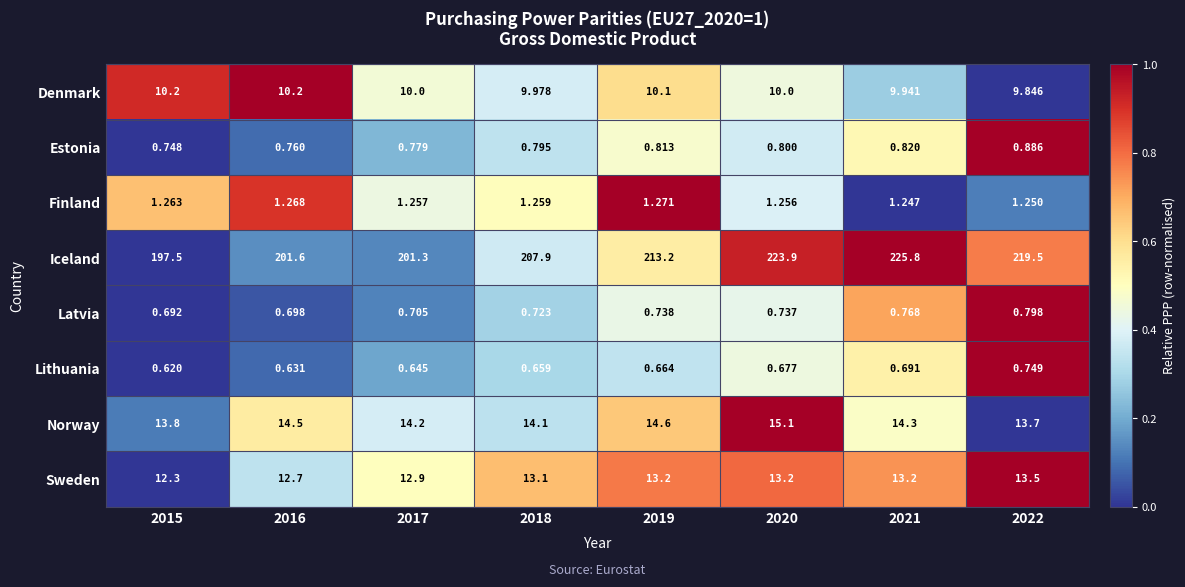

Which series has the widest spread of values?

Iceland